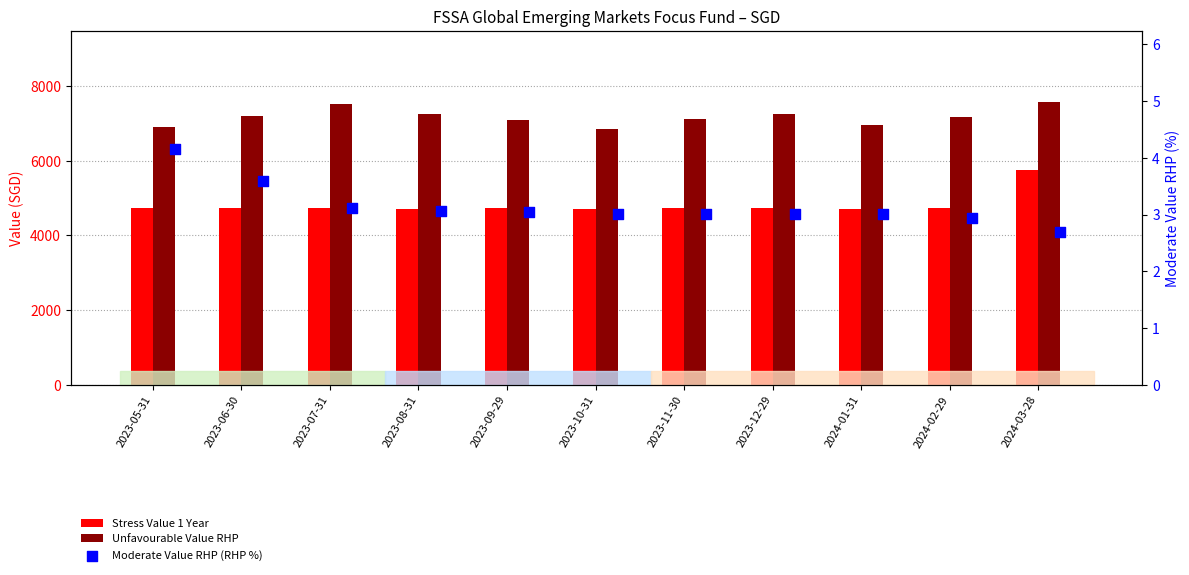

What are all the series names shown in the legend?

Stress Value 1 Year, Unfavourable Value RHP, Moderate Value RHP (RHP %)